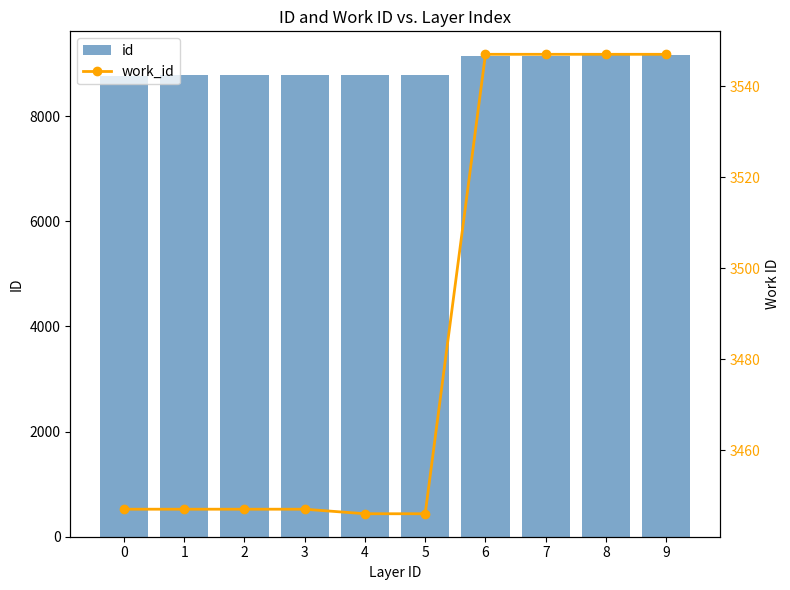

The work_id series shows 3547 at 6. True or false?

True